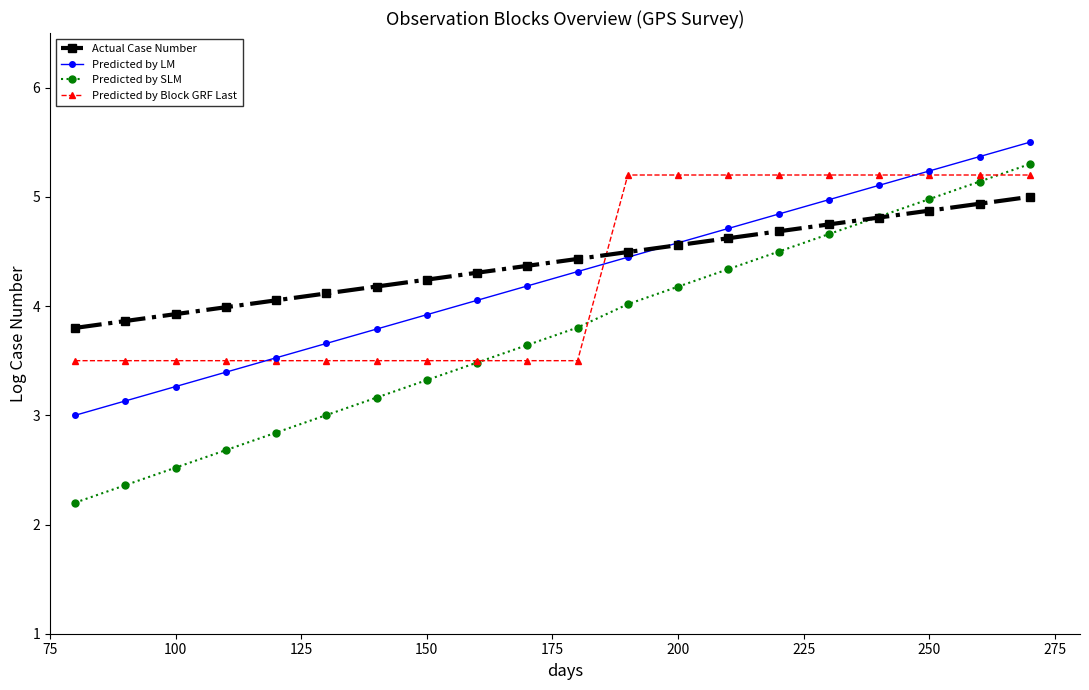

Which series has the largest range (max minus min)?

Predicted by SLM